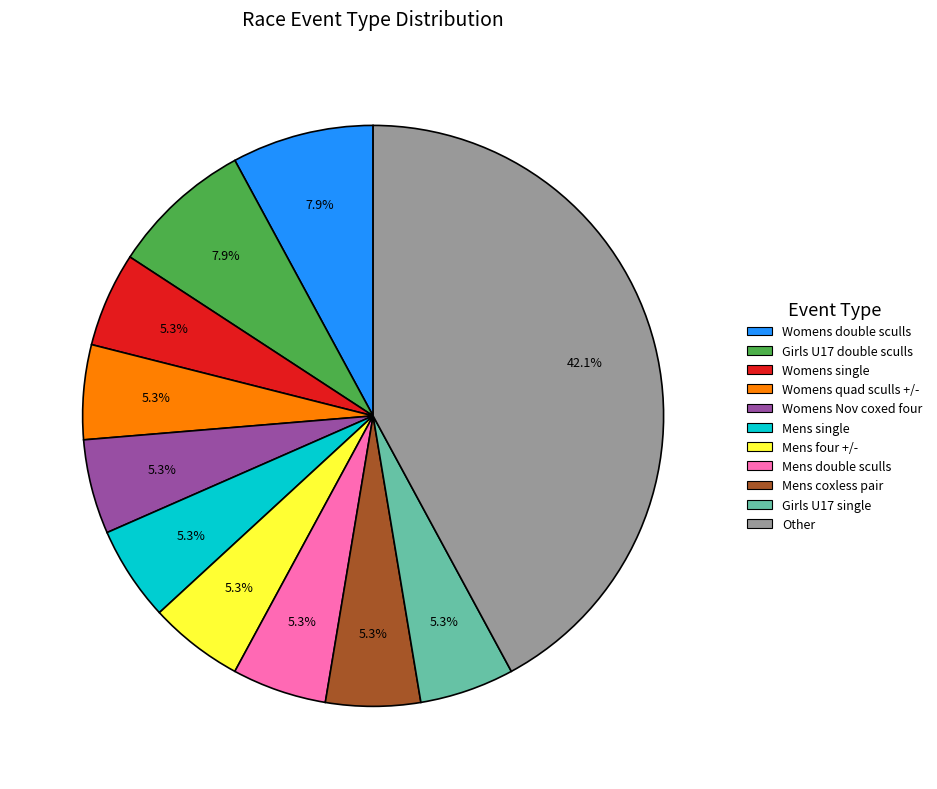

Combined, do Girls U17 single and Womens Nov coxed four account for over 50%?

No